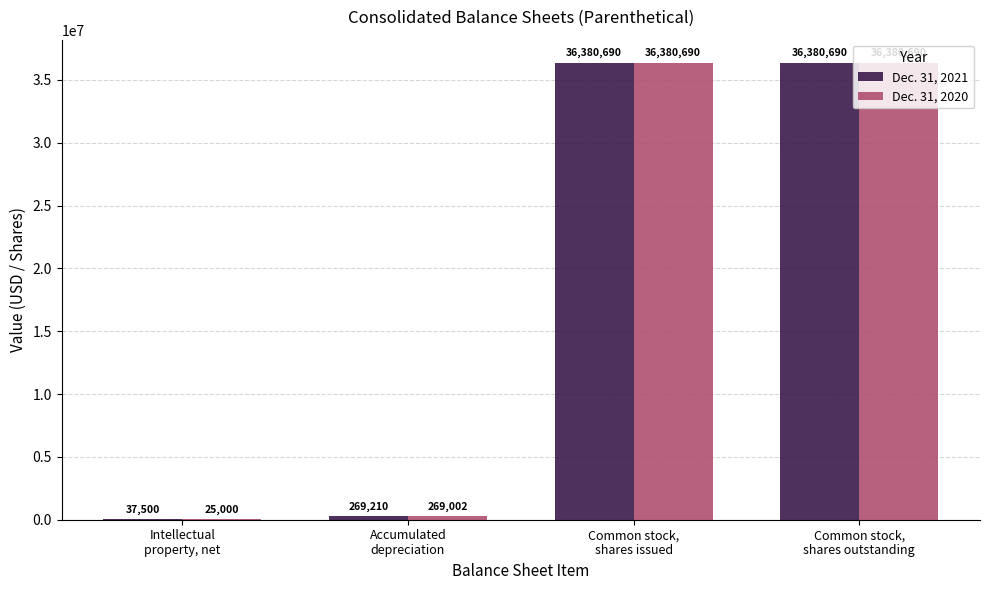

What is the greatest value displayed?

36380690